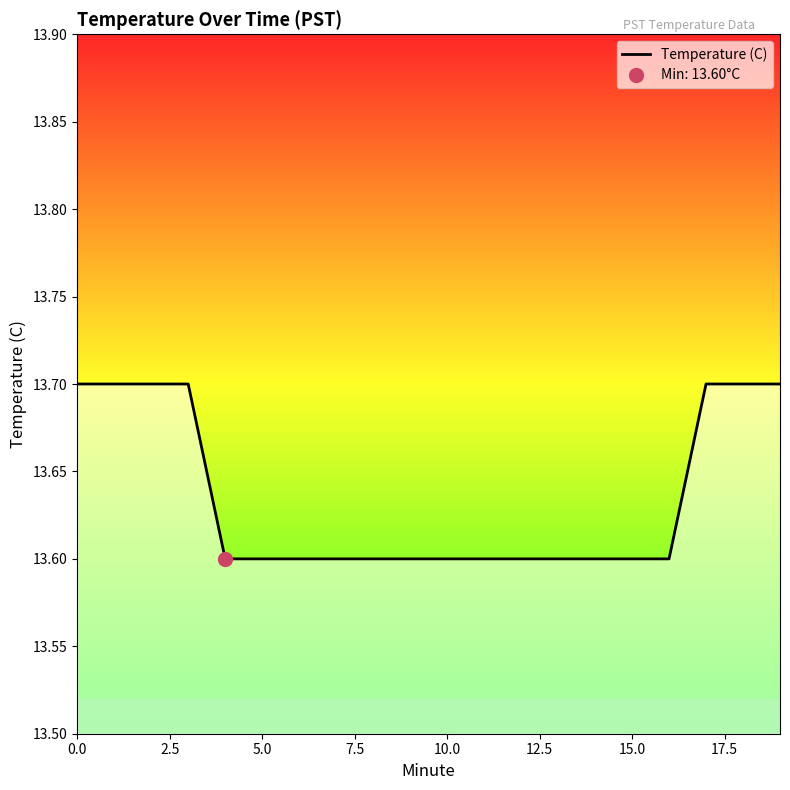

What is the lowest value of the Temperature (C) series?

13.6